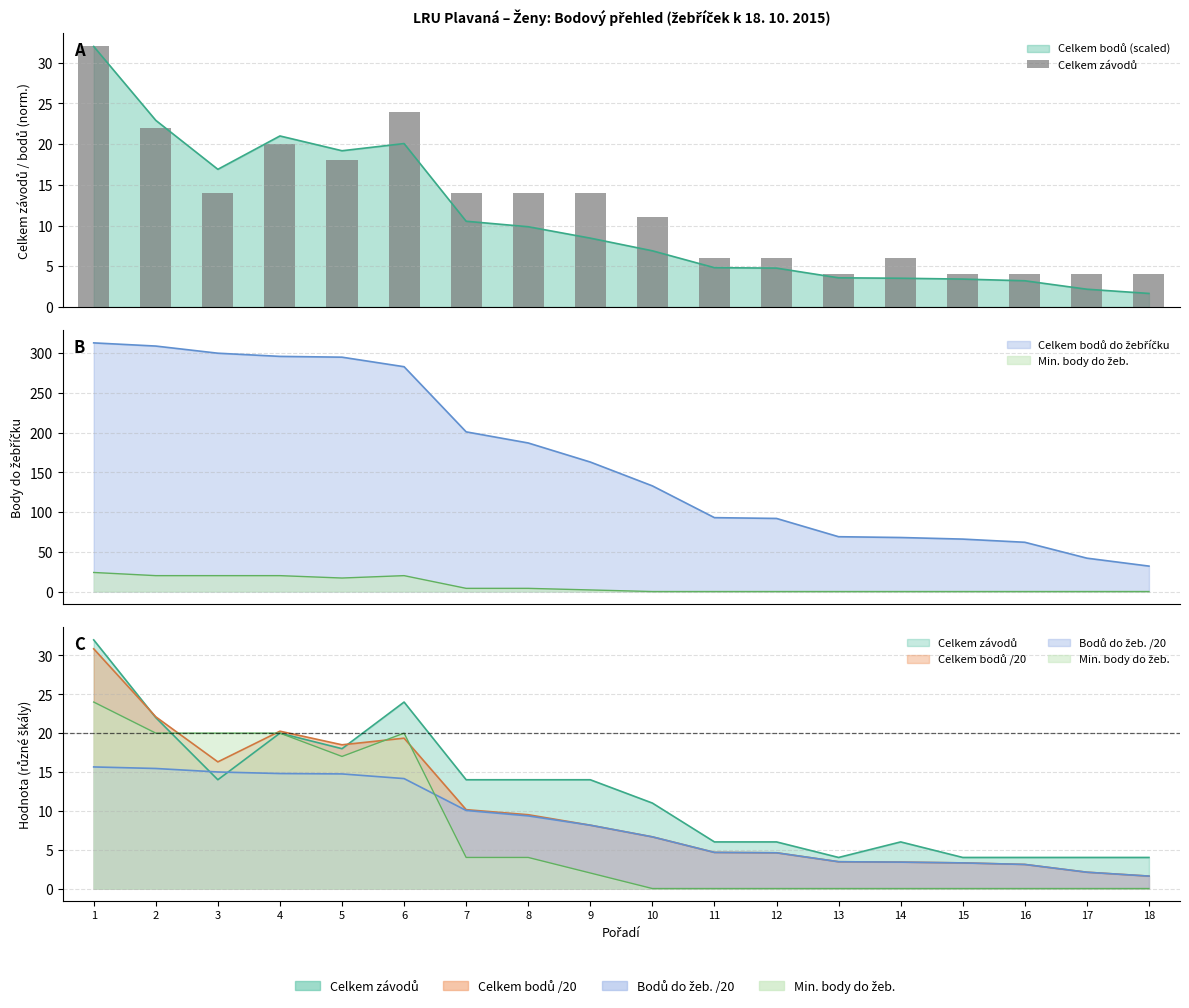

What is the difference between the values at 2 and 10?

11